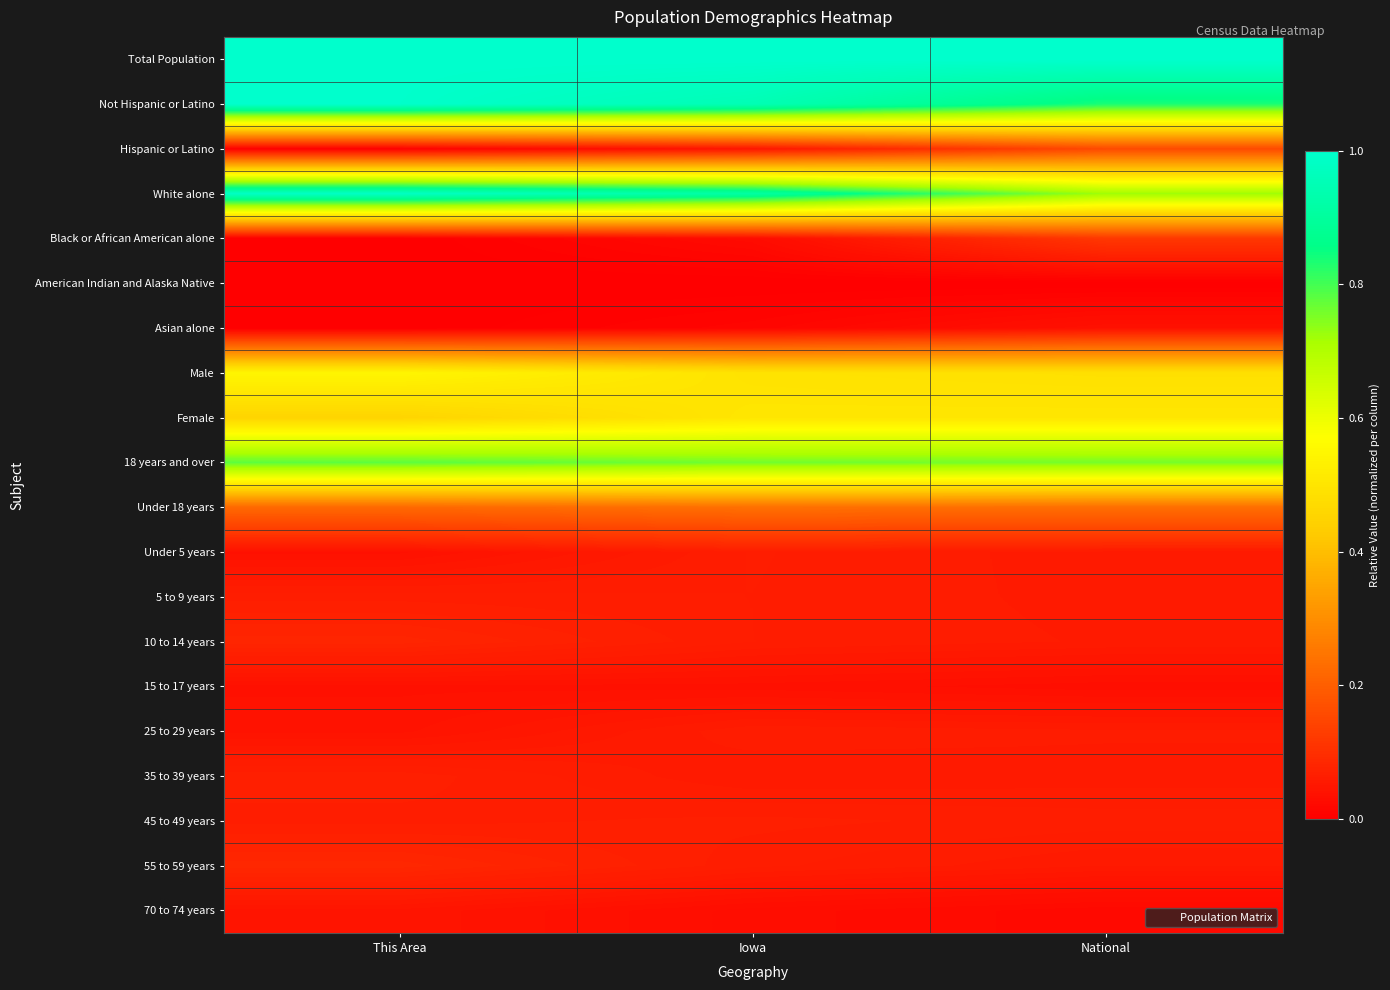

Which has a higher value, National or This Area?

National